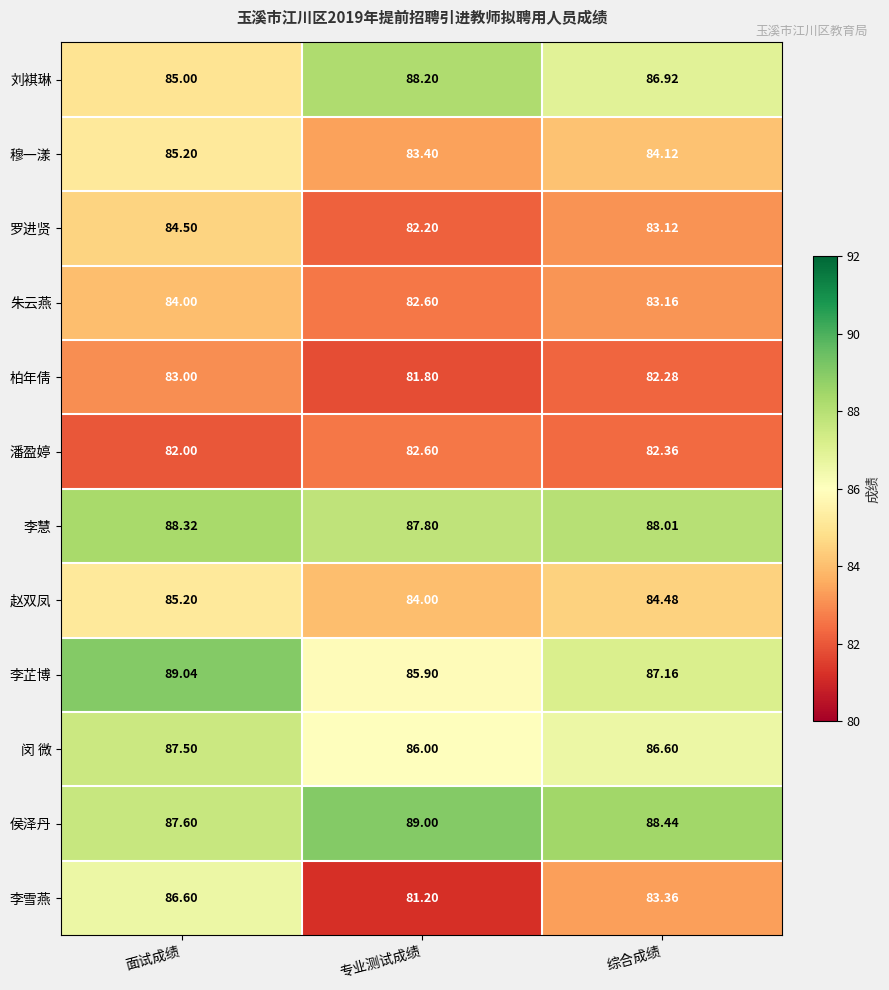

How many distinct data groups are displayed?

12